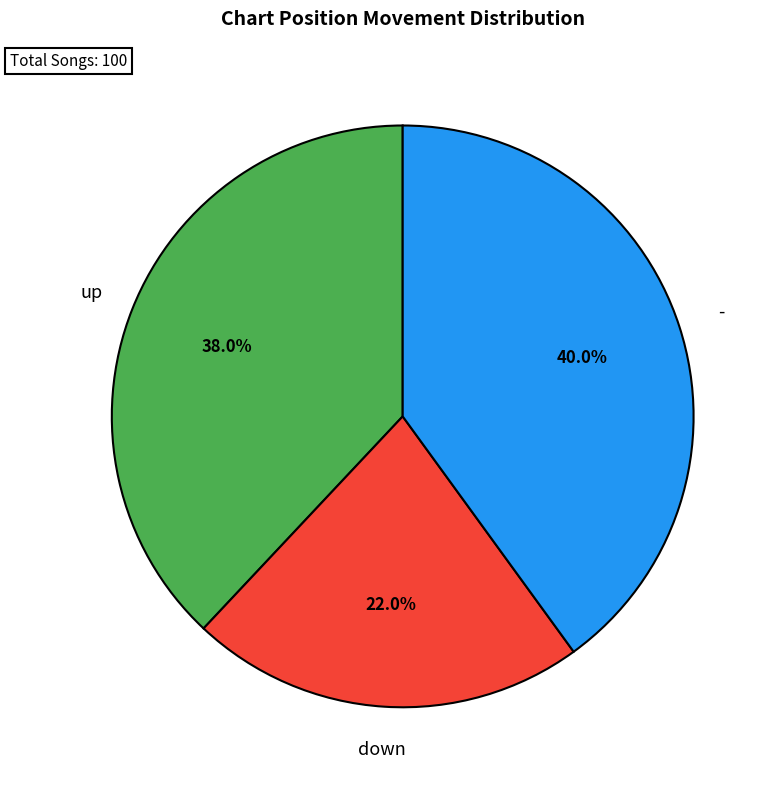

How many slices are in this pie chart?

3